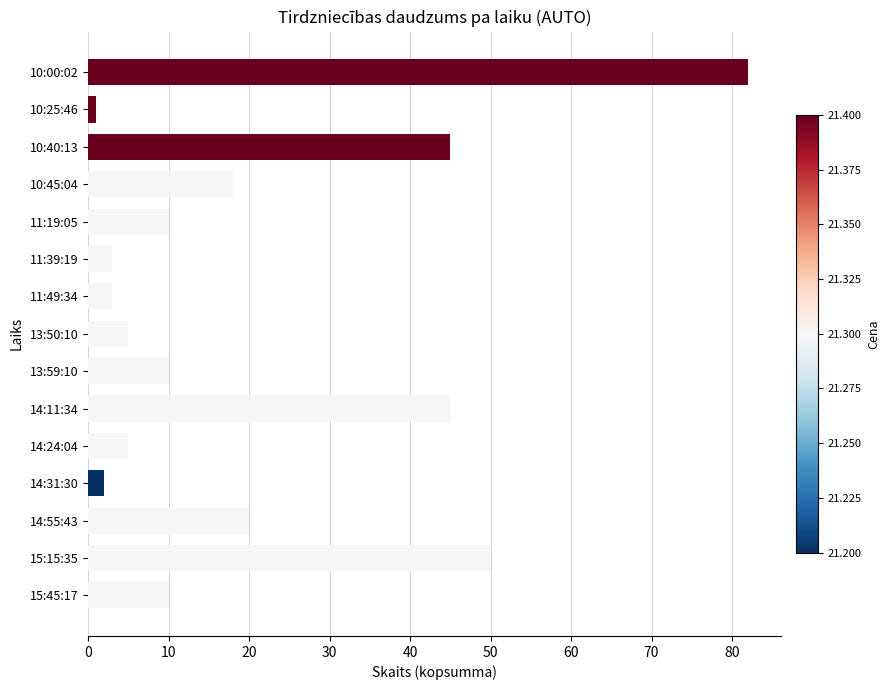

Reading top to bottom, what are all the values shown in this chart?

82	1	45	18	10	3	3	5	10	45	5	2	20	50	10